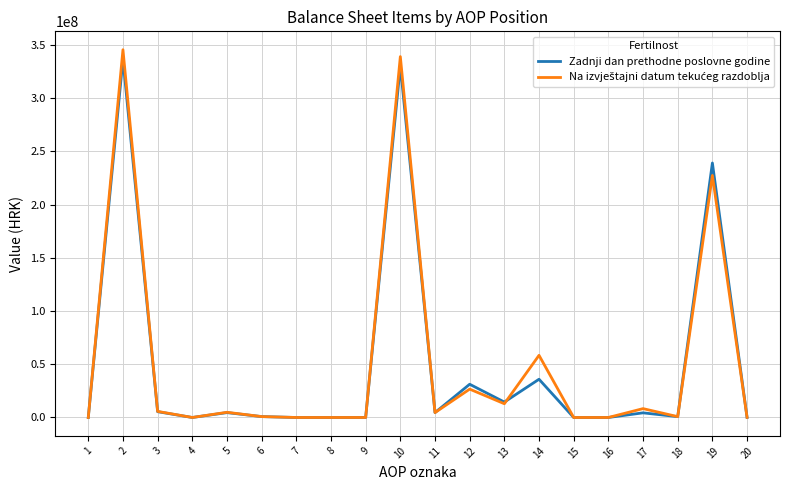

Is it true that Zadnji dan prethodne poslovne godine equals 5444777 at 3?

True